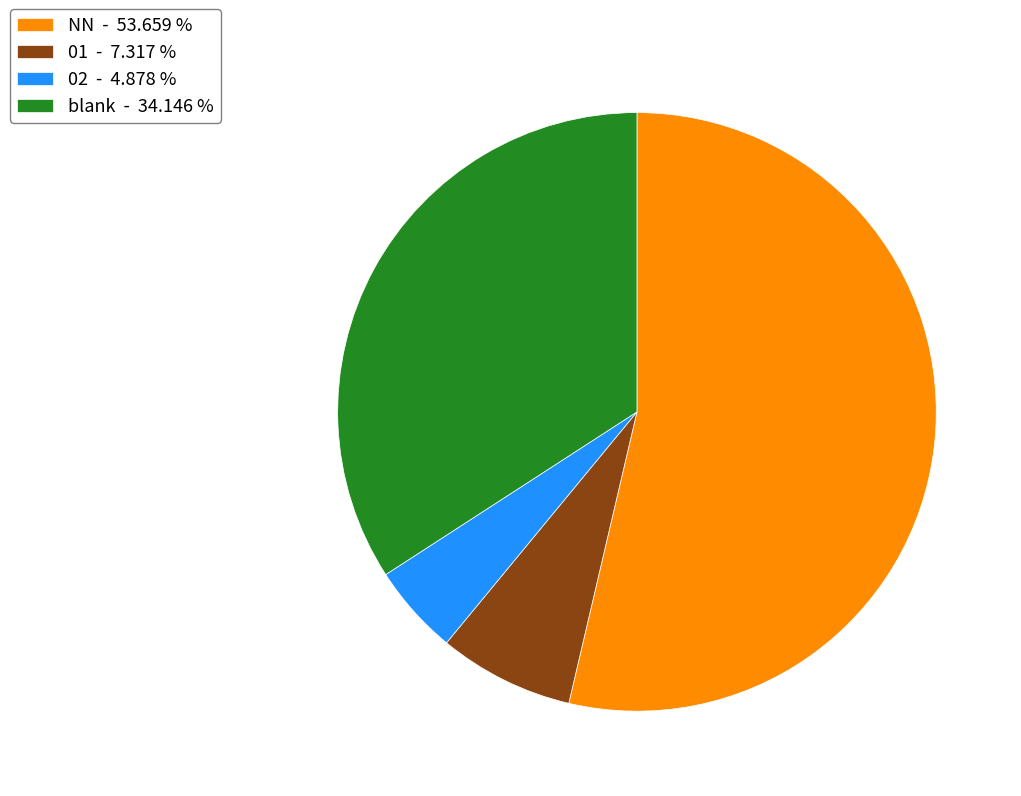

Which category accounts for the majority?

NN - 53.659 %